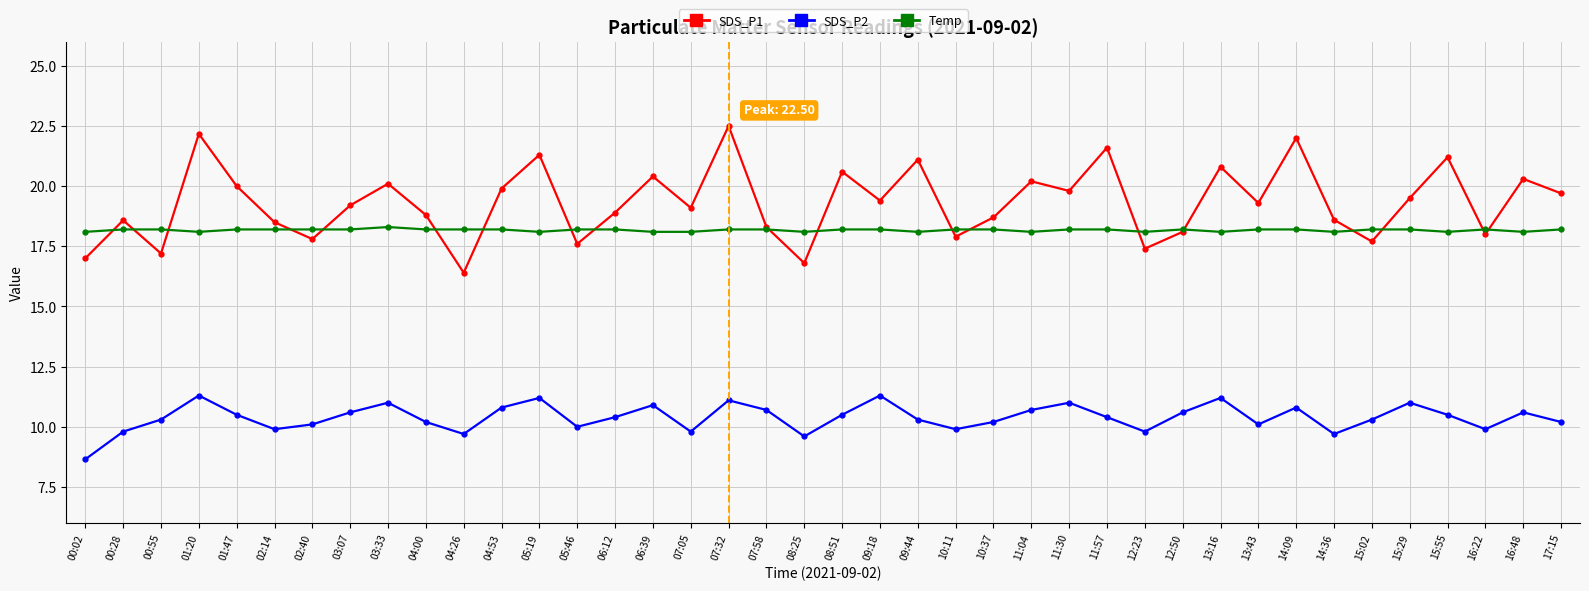

Does the chart display data point markers on the line(s)?

Yes